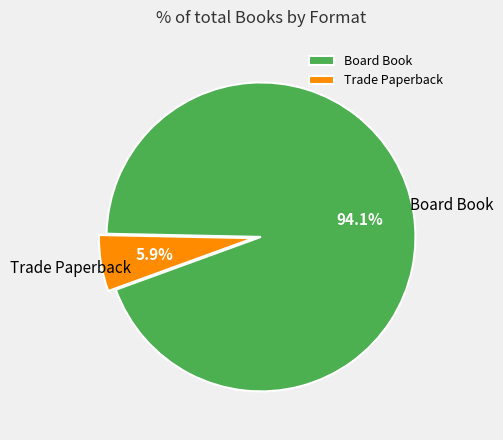

Rank the categories by value from highest to lowest.

Board Book, Trade Paperback